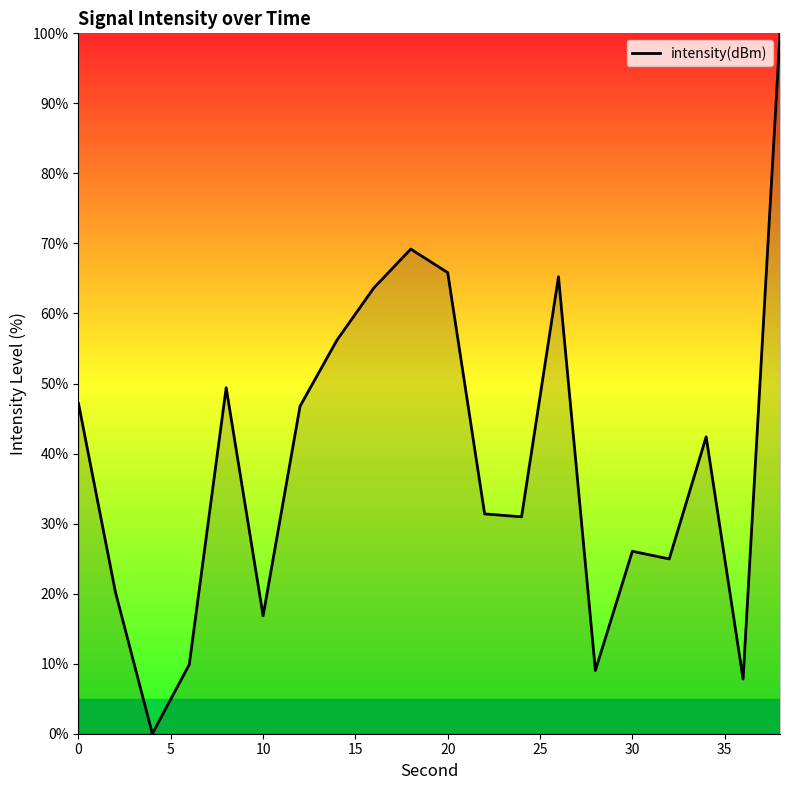

Is it true that the value at 30 is 6.1?

False